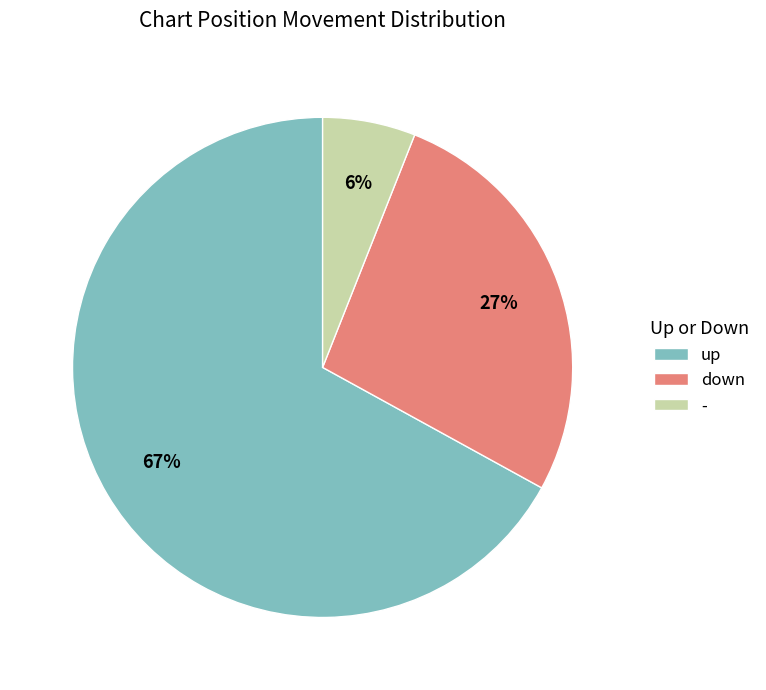

To the nearest percent, what percentage of the pie is -?

6%